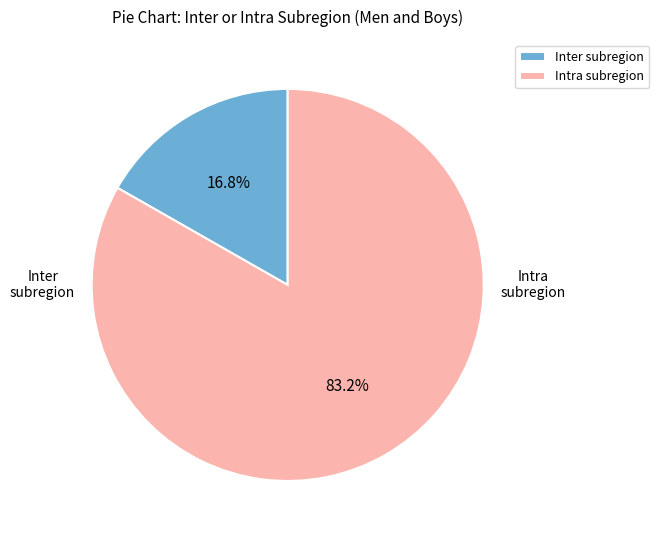

What is the largest slice in the pie chart?

Intra subregion